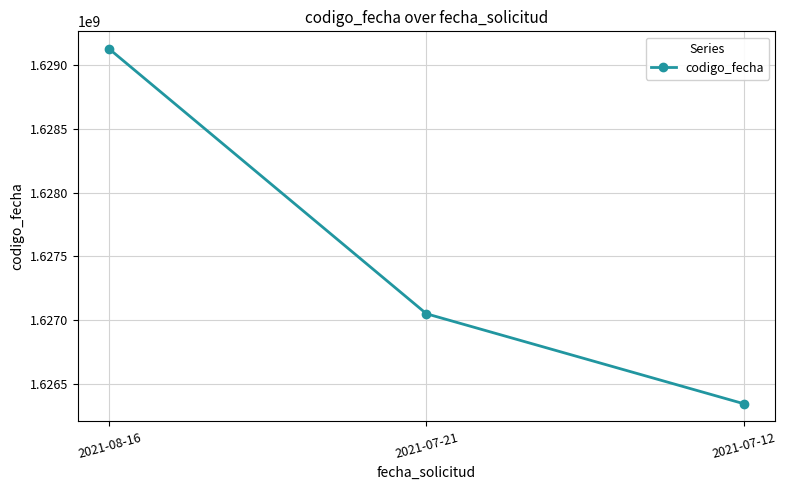

Which category has the lowest value across all series?

2021-07-12